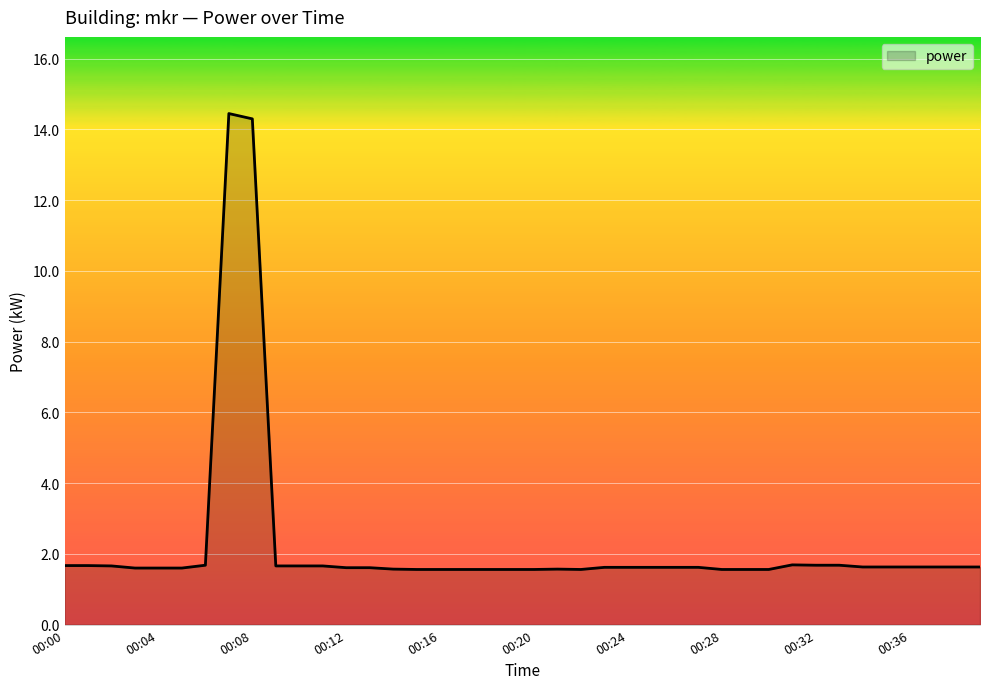

How many interior local peaks (higher than both neighbors) does the data have?

3